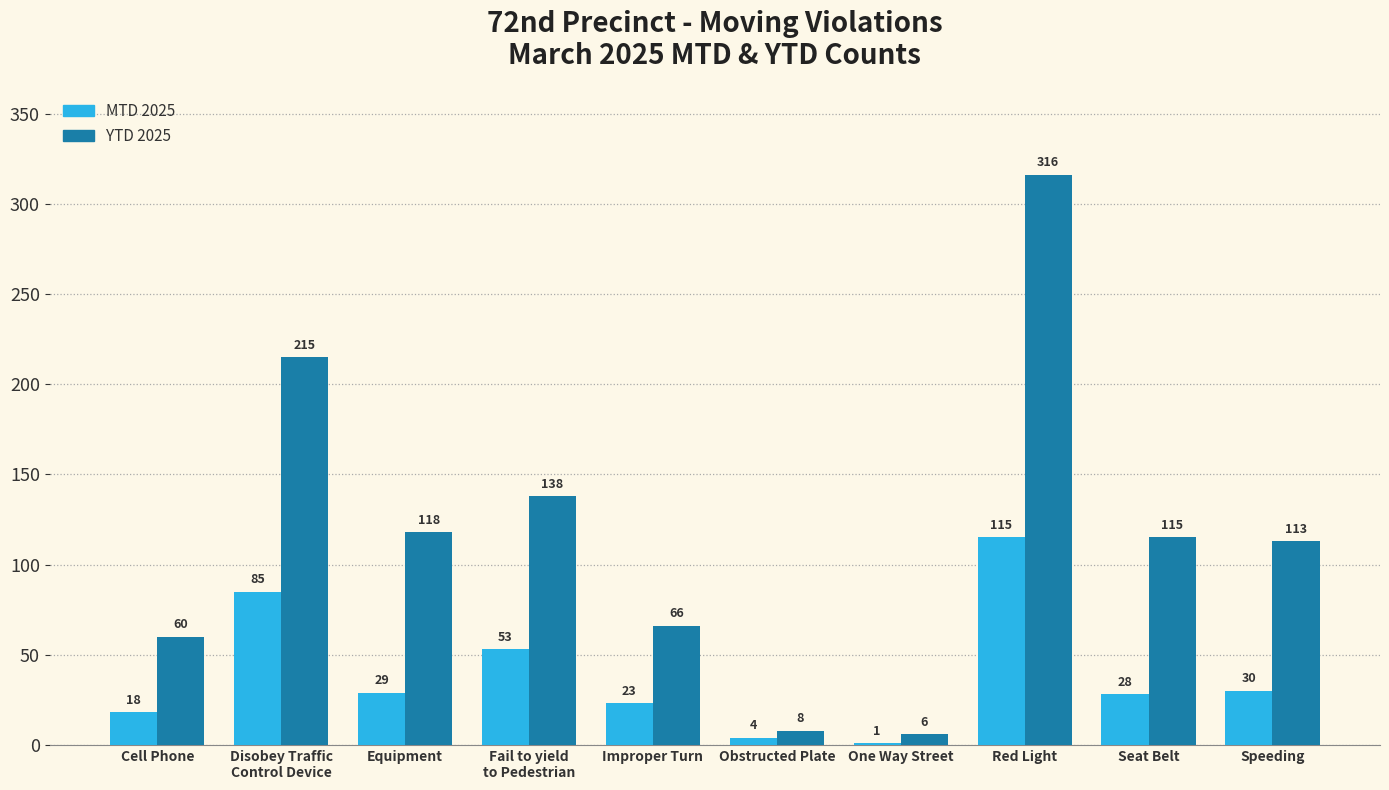

What is the maximum value shown in the chart?

316